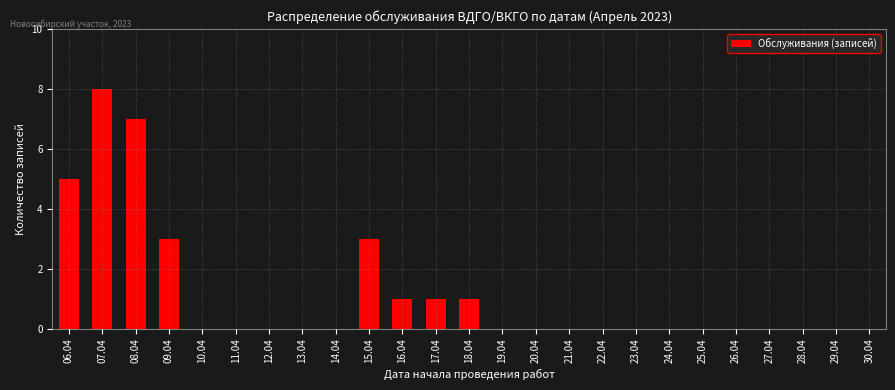

Reading left to right, what are all the values shown in this chart?

06.04=5	07.04=8	08.04=7	09.04=3	10.04=0	11.04=0	12.04=0	13.04=0	14.04=0	15.04=3	16.04=1	17.04=1	18.04=1	19.04=0	20.04=0	21.04=0	22.04=0	23.04=0	24.04=0	25.04=0	26.04=0	27.04=0	28.04=0	29.04=0	30.04=0